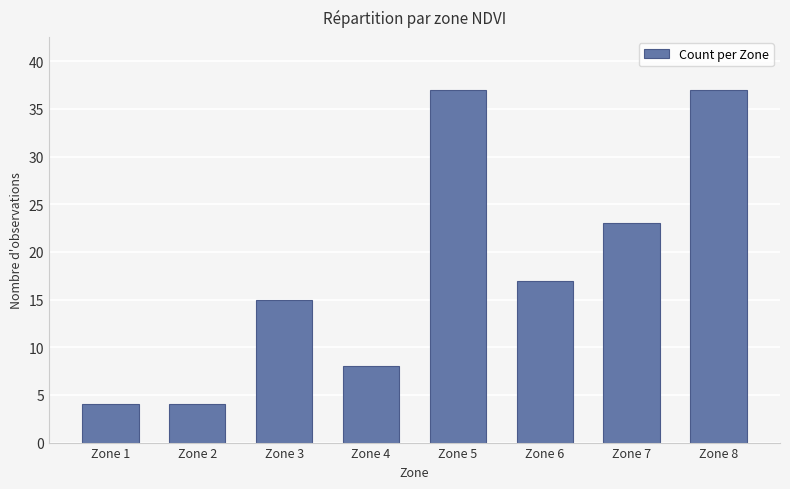

Reading left to right, extract all data points from this chart.

Zone 1=4	Zone 2=4	Zone 3=15	Zone 4=8	Zone 5=37	Zone 6=17	Zone 7=23	Zone 8=37